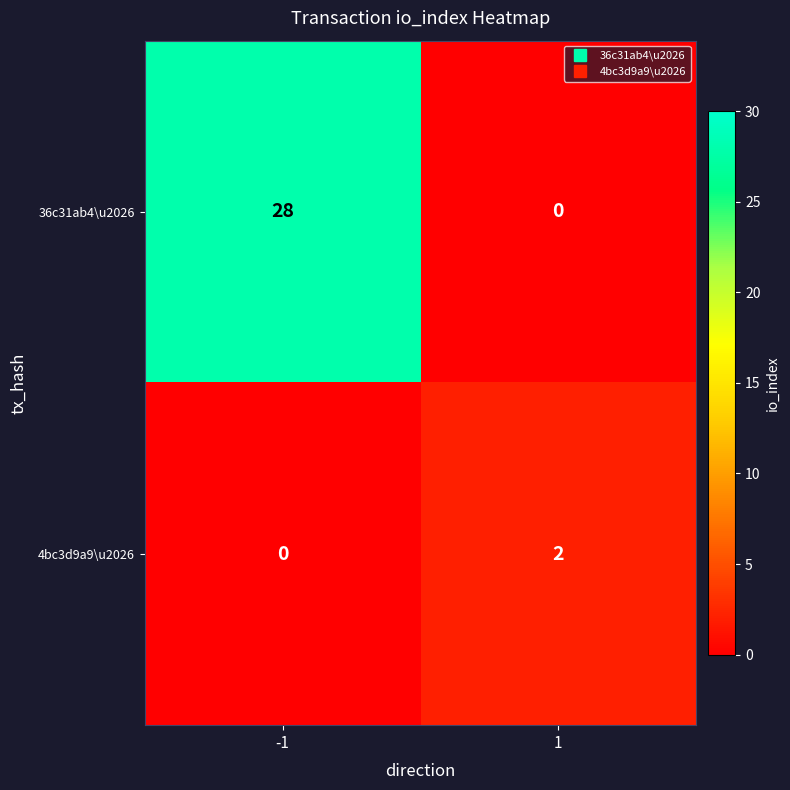

What is the difference between the 36c31ab4\u2026 values at -1 and 1?

28